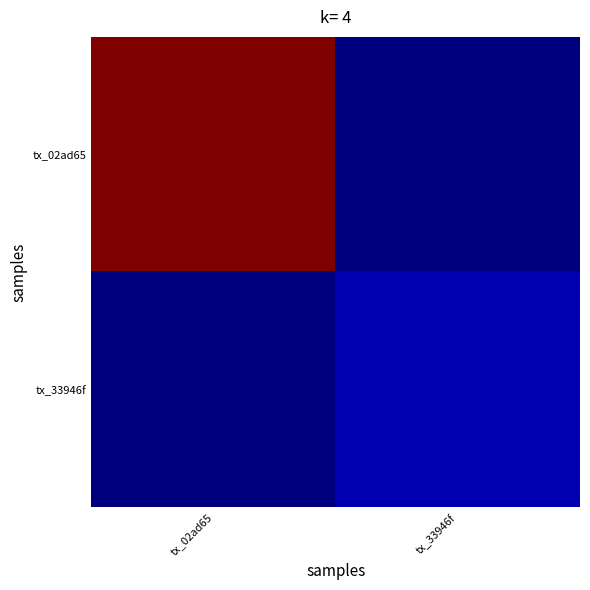

How many series are shown in this chart?

2